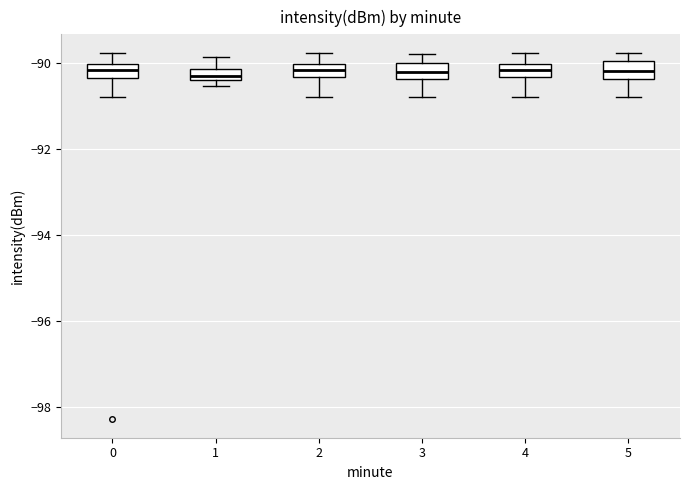

Where is the lower edge of the box at x = 1 on the y-axis? The values are not printed on the chart, so give them approximately, as read against the axis.

-90.4